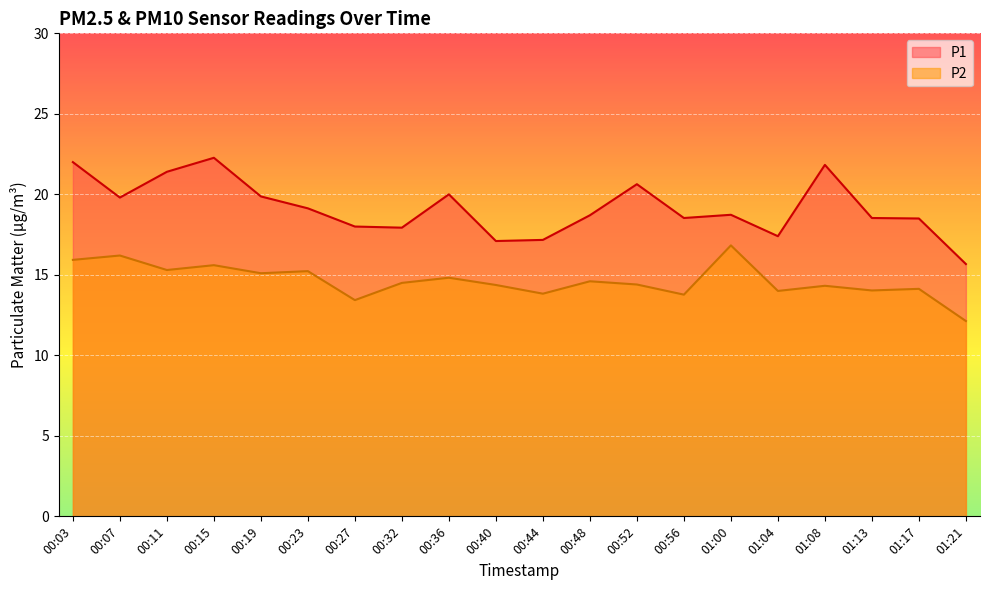

Reading right to left, transcribe all the data shown in this chart.

P1: 01:21=15.7	01:17=18.5	01:13=18.5	01:08=21.8	01:04=17.4	01:00=18.7	00:56=18.5	00:52=20.6	00:48=18.7	00:44=17.2	00:40=17.1	00:36=20.0	00:32=17.9	00:27=18.0	00:23=19.1	00:19=19.9	00:15=22.3	00:11=21.4	00:07=19.8	00:03=22.0
P2: 01:21=12.1	01:17=14.1	01:13=14.0	01:08=14.3	01:04=14.0	01:00=16.8	00:56=13.8	00:52=14.4	00:48=14.6	00:44=13.8	00:40=14.4	00:36=14.8	00:32=14.5	00:27=13.4	00:23=15.2	00:19=15.1	00:15=15.6	00:11=15.3	00:07=16.2	00:03=15.9